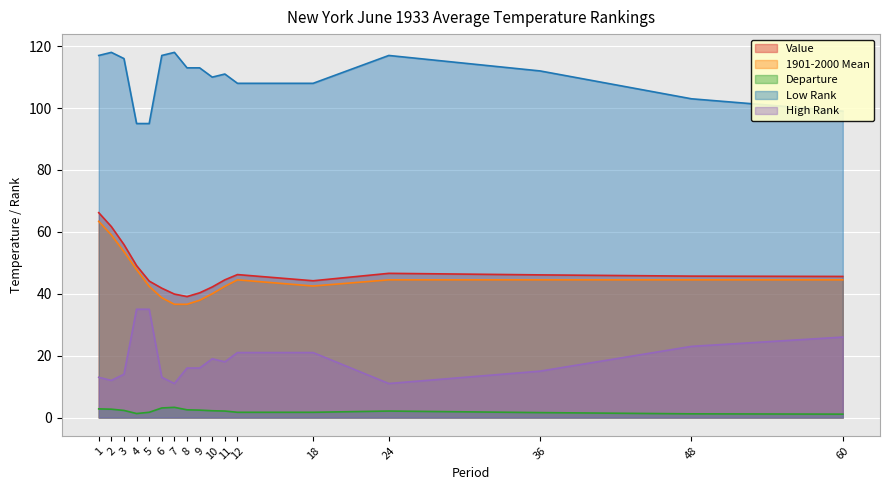

How many data points in Low Rank are less than 112?

8